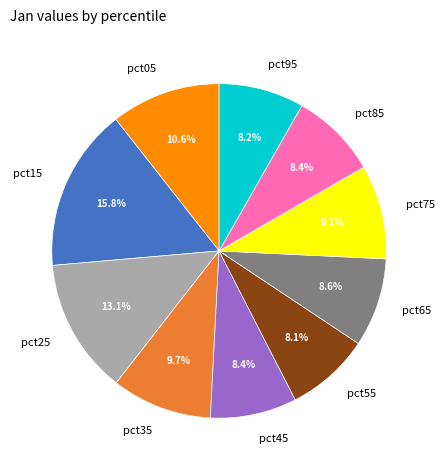

Which has a higher value, pct25 or pct75?

pct25